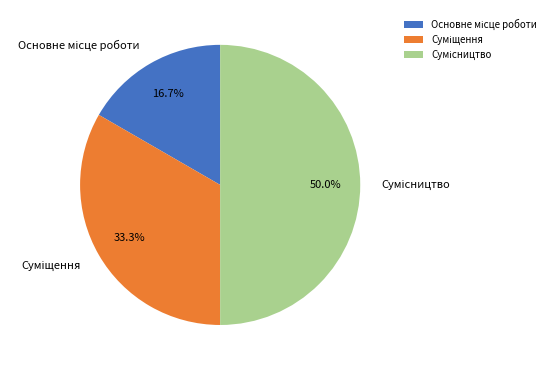

Which slice is the smallest?

Основне місце роботи